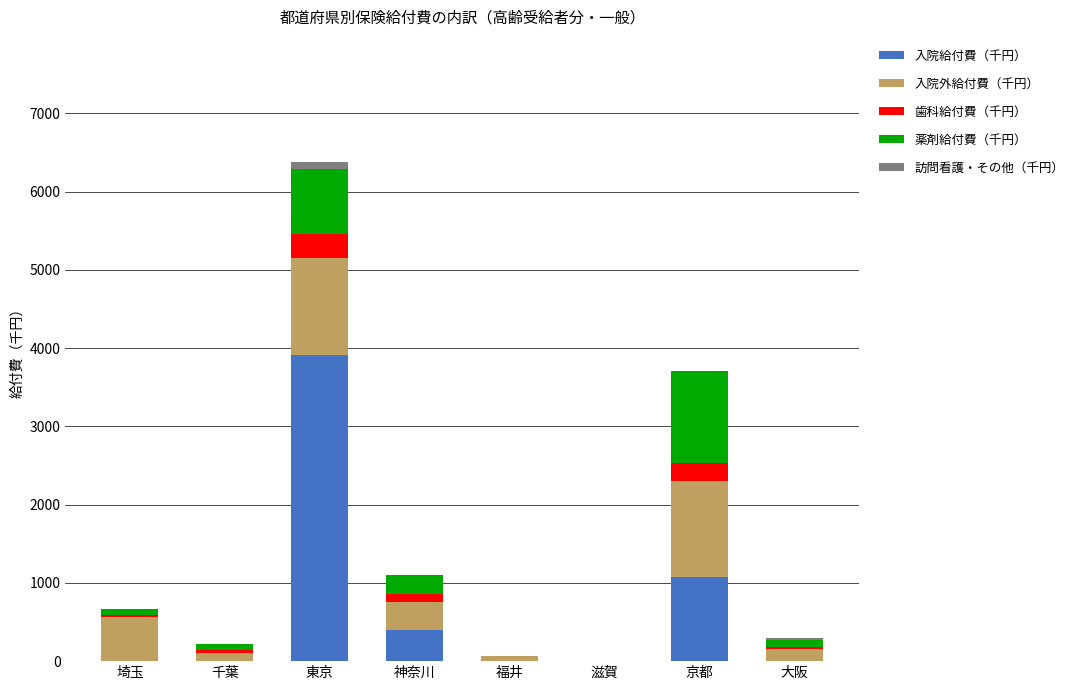

How many distinct data groups are displayed?

5